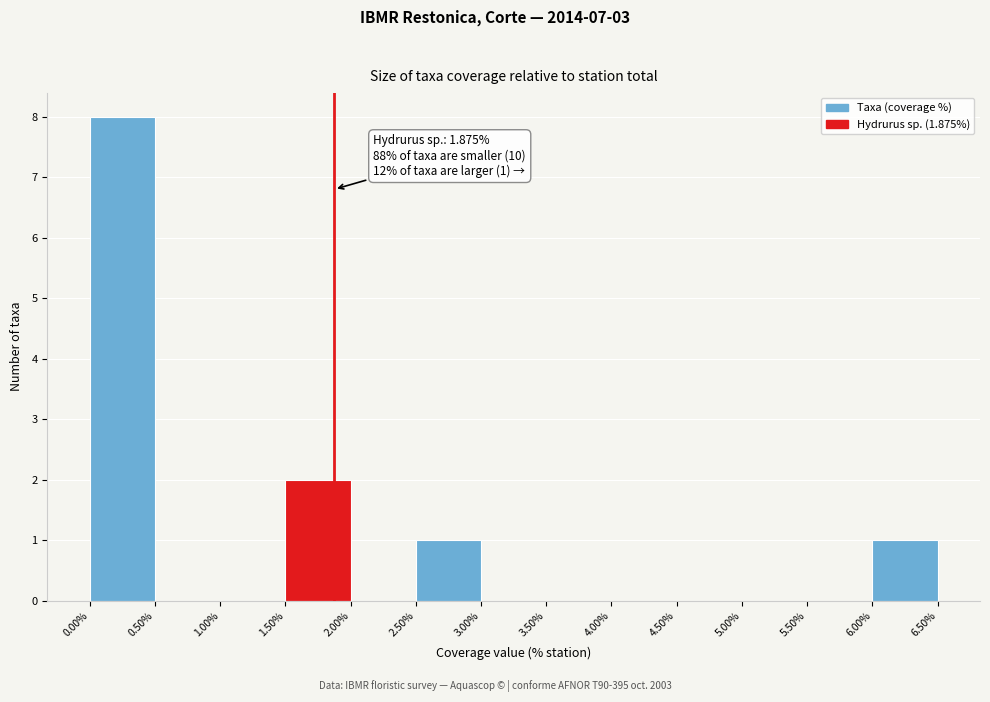

Over which range of the x-axis is the bar tallest?

0.00% to 0.50%